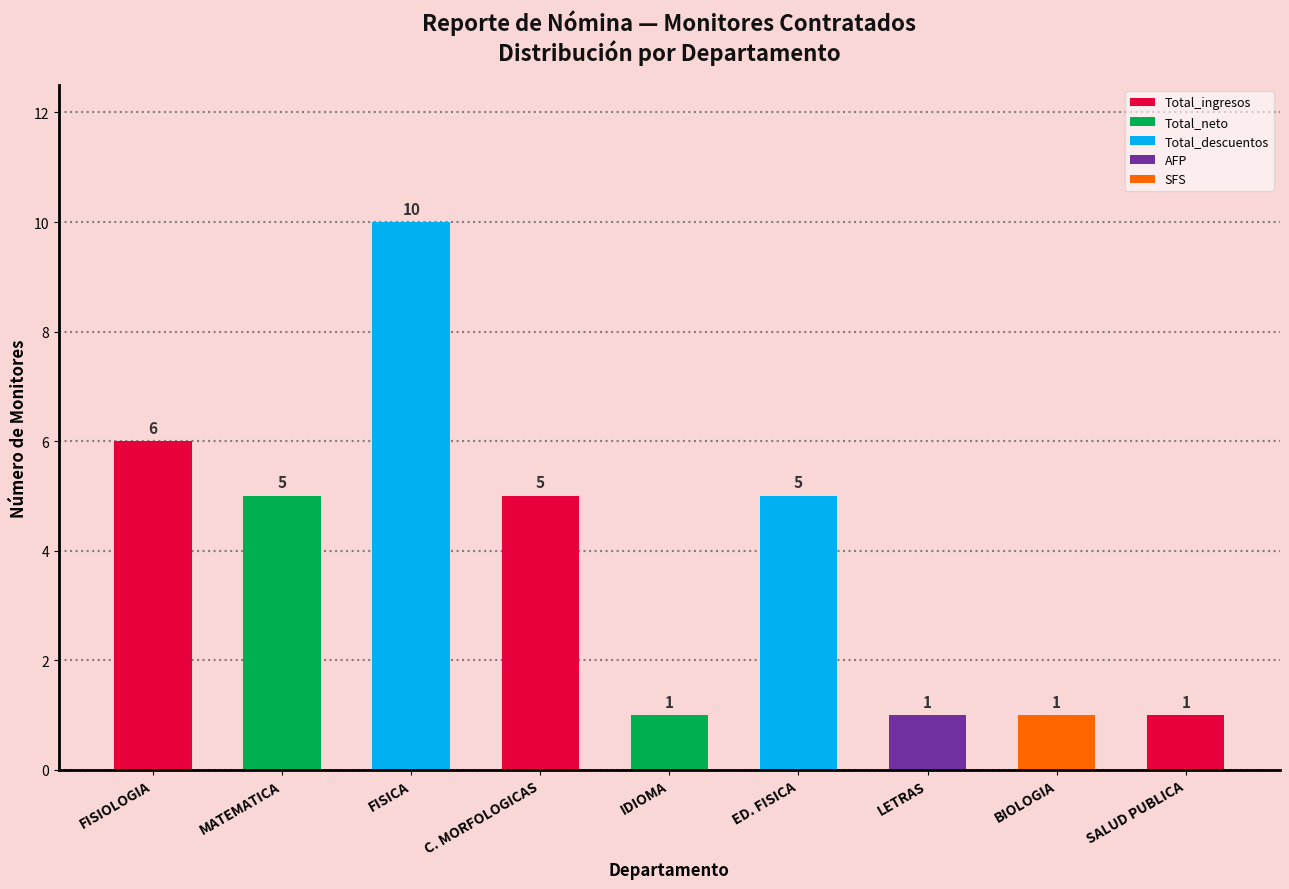

What is the value of the 3rd bar from the left?

10